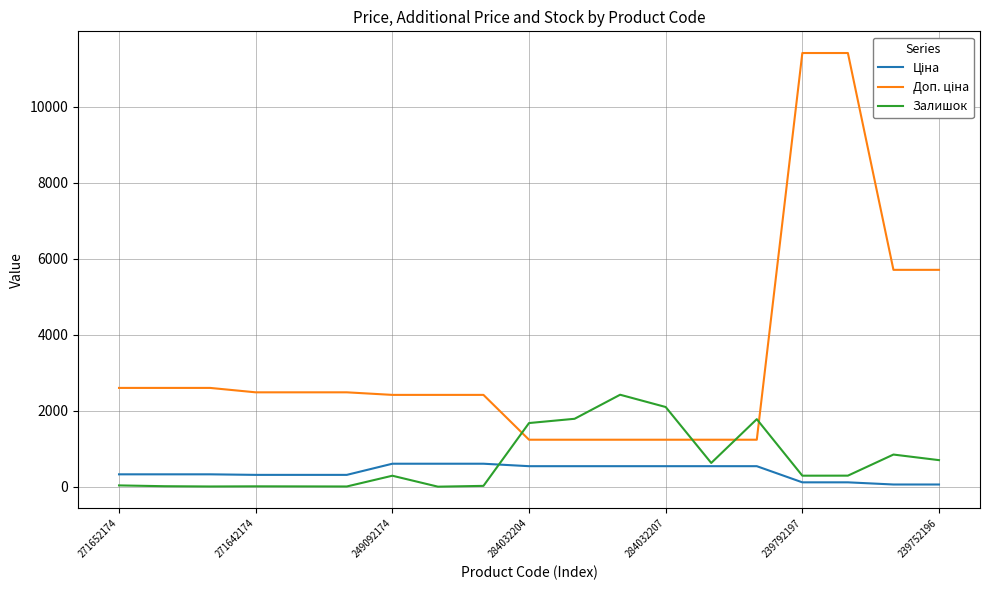

What is the maximum value for Залишок?

2419.0